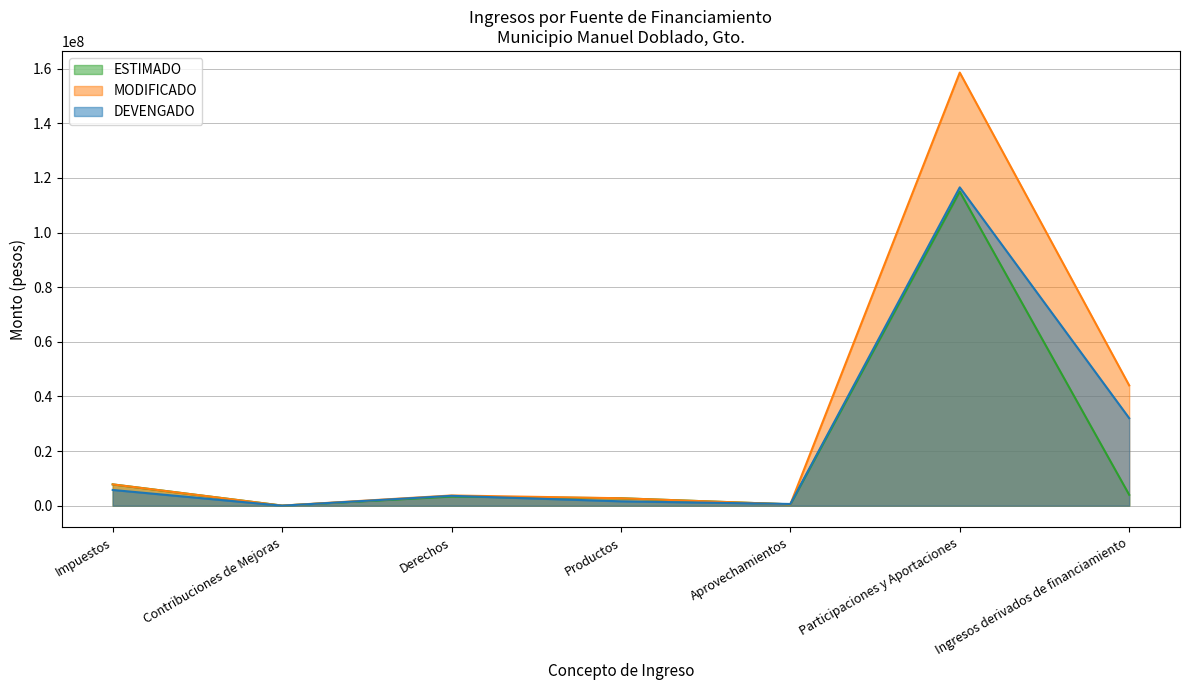

What is the difference between the ESTIMADO values at Productos and Derechos?

609672.0